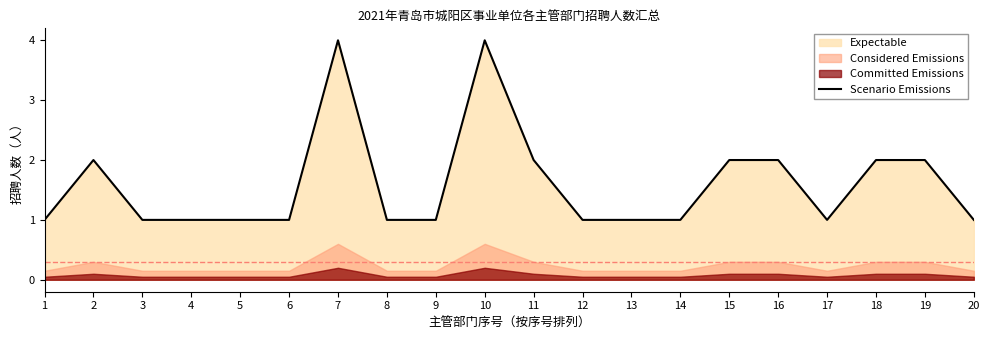

The value at 12 is 1. True or false?

False